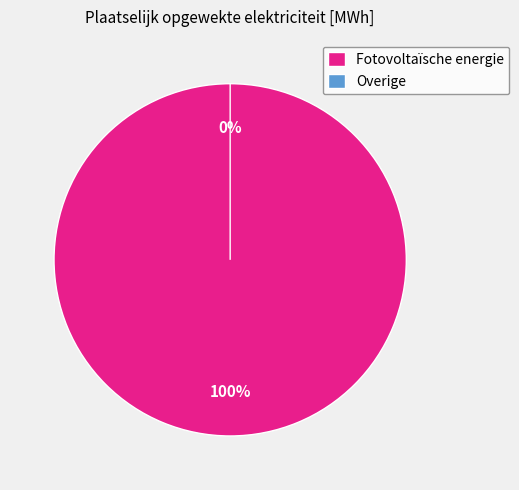

Which category has the biggest portion of the pie?

Fotovoltaïsche energie